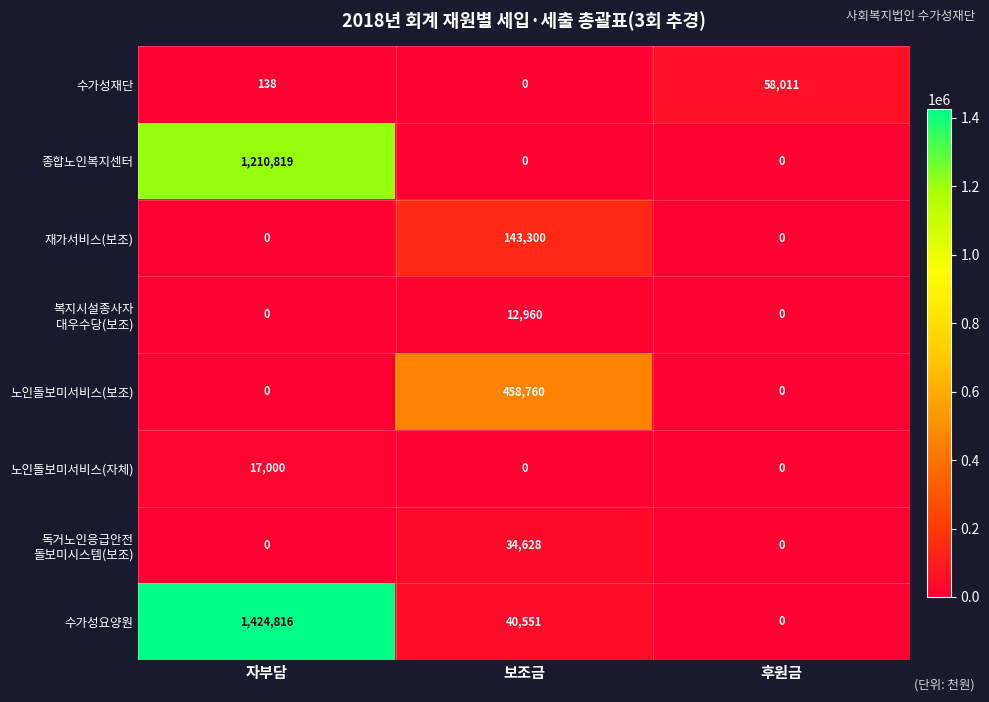

Which series changed the most between 보조금 and 후원금?

노인돌보미서비스(보조)